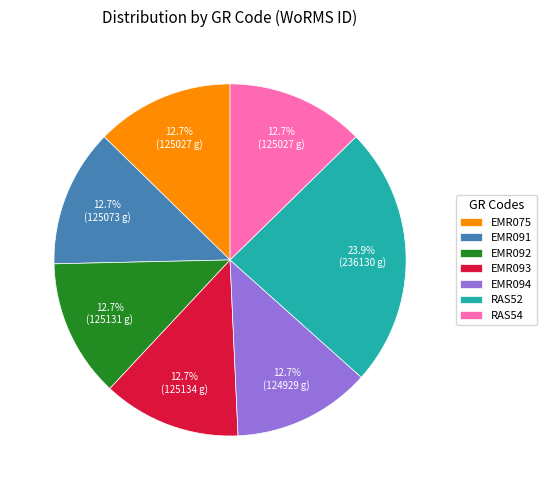

What is the ratio of the value at RAS52 to the value at EMR075?

1.9